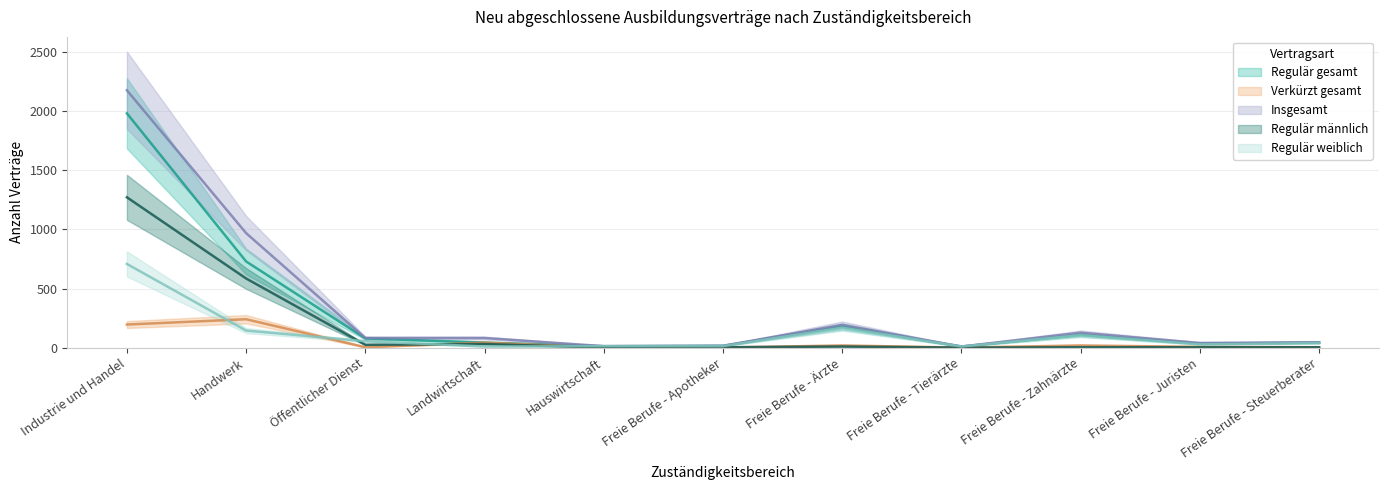

Is it true that Insgesamt equals 105 at Freie Berufe - Ärzte?

False